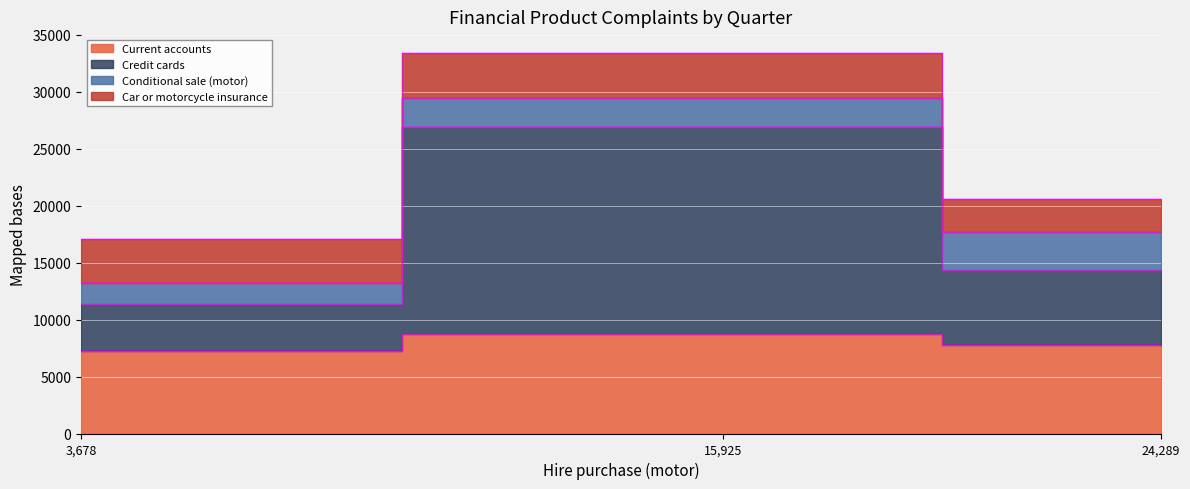

How many lines are shown in the chart?

2